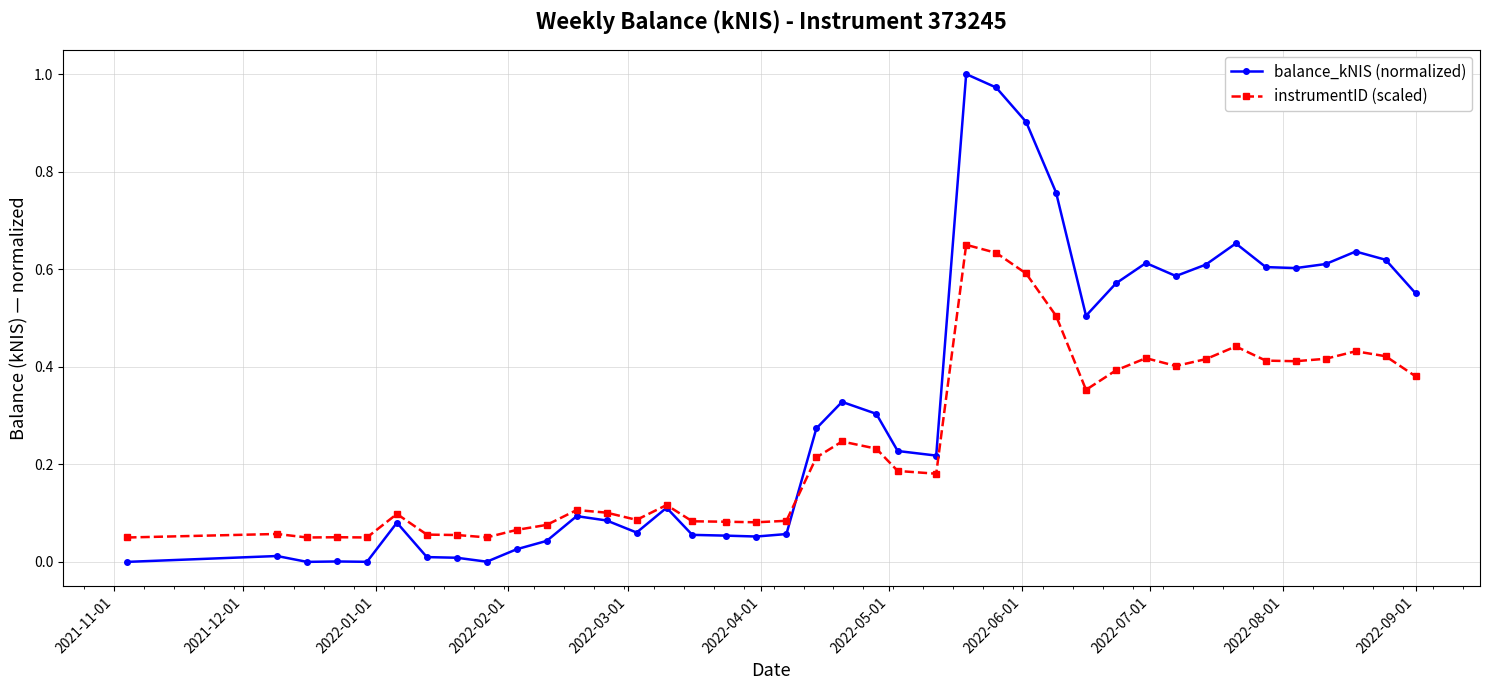

List the series in order of their peak value, highest first.

balance_kNIS (normalized), instrumentID (scaled)